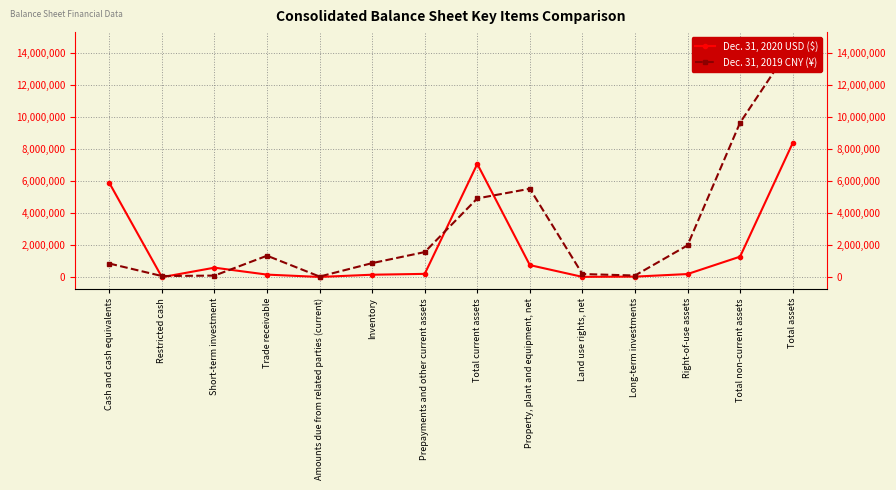

Reading right to left, extract all data points from this chart.

Dec. 31, 2020 USD ($): 8374243	1292738	206942	45996	31259	765705	7081505	217993	165755	25945	172248	605478	11956	5888972
Dec. 31, 2019 CNY (¥): 14582029	9654021	1997672	115325	208815	5533064	4928008	1579258	889528	50783	1352093	111000	82507	862839